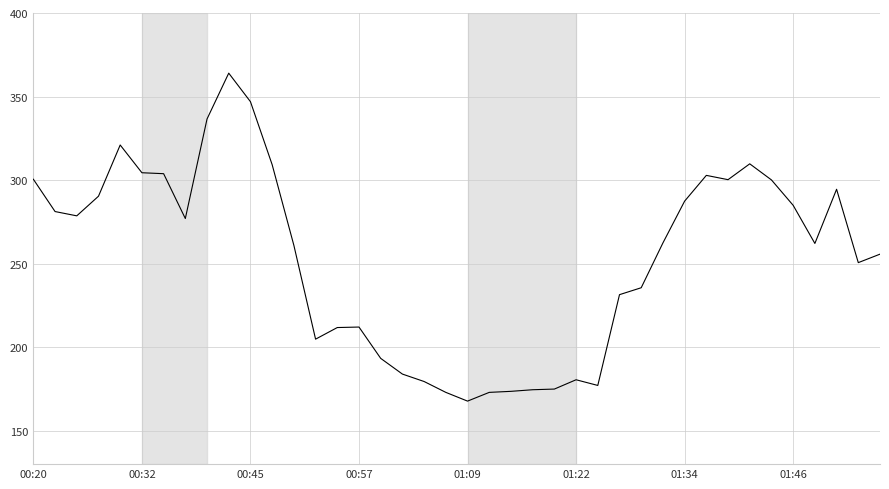

What is the minimum value shown in the chart?

167.7